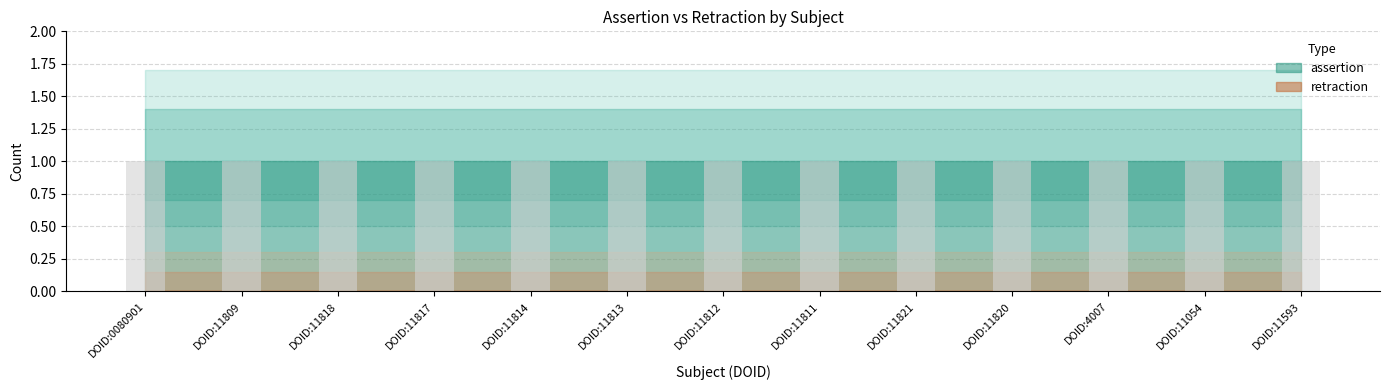

Which has a higher value, DOID:11818 or DOID:11813?

DOID:11818